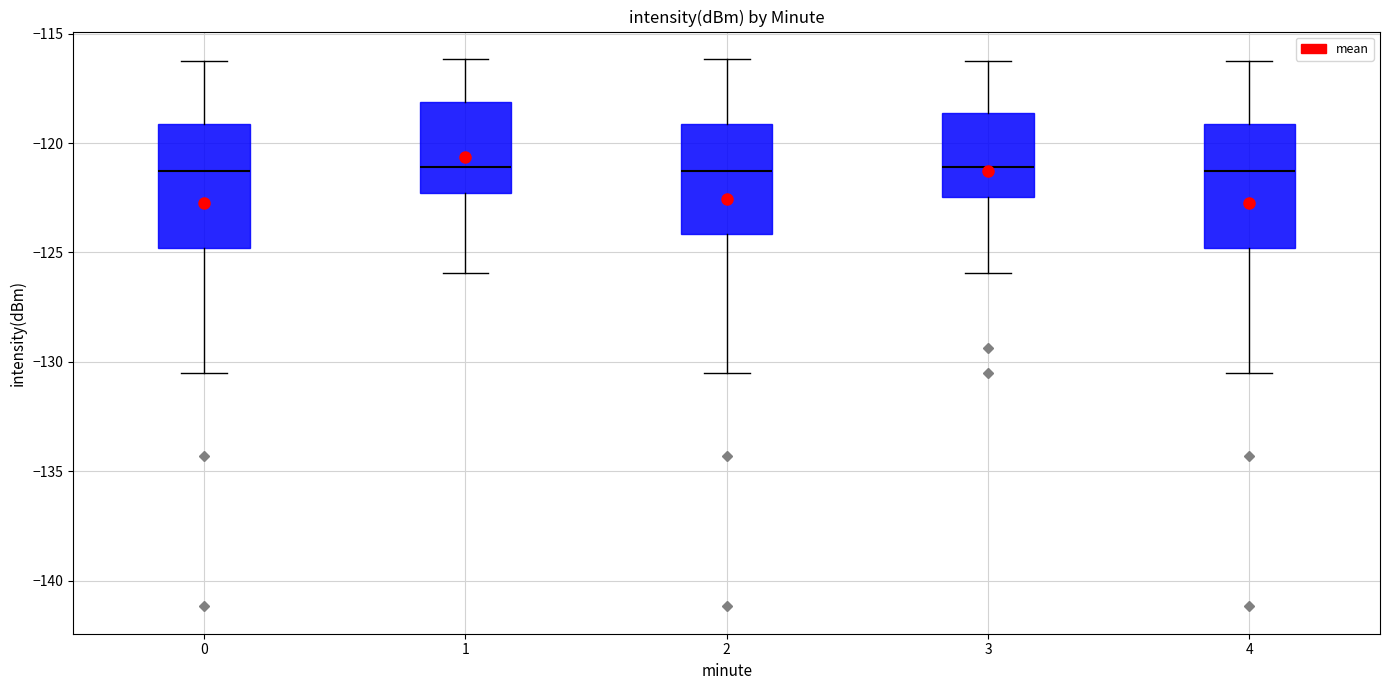

Where does the lower whisker of the box at x = 0 end on the y-axis? The values are not printed on the chart, so give them approximately, as read against the axis.

-130.5